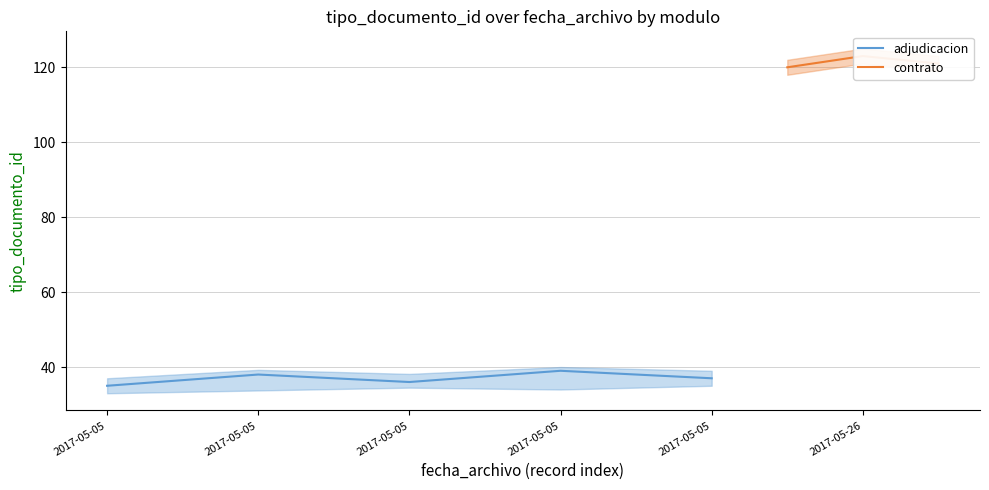

What is the value of the 3rd point from the left?

35